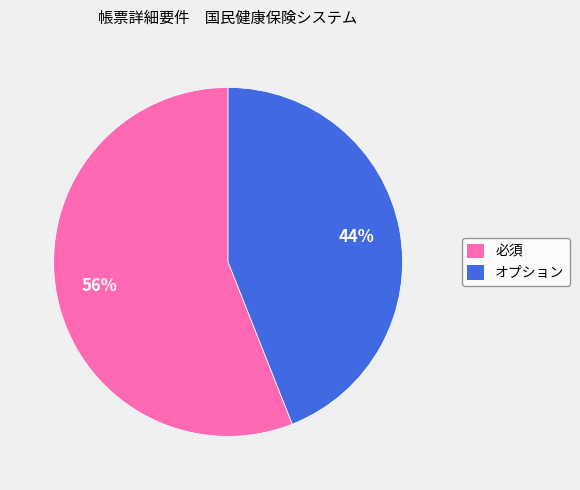

Is there any slice that represents more than half of the pie?

Yes